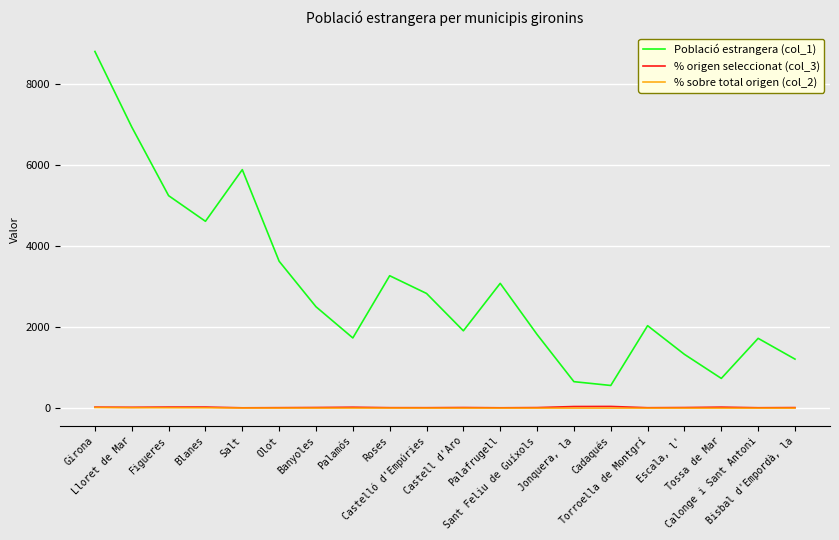

What is the total value across all series at Roses?

3281.5